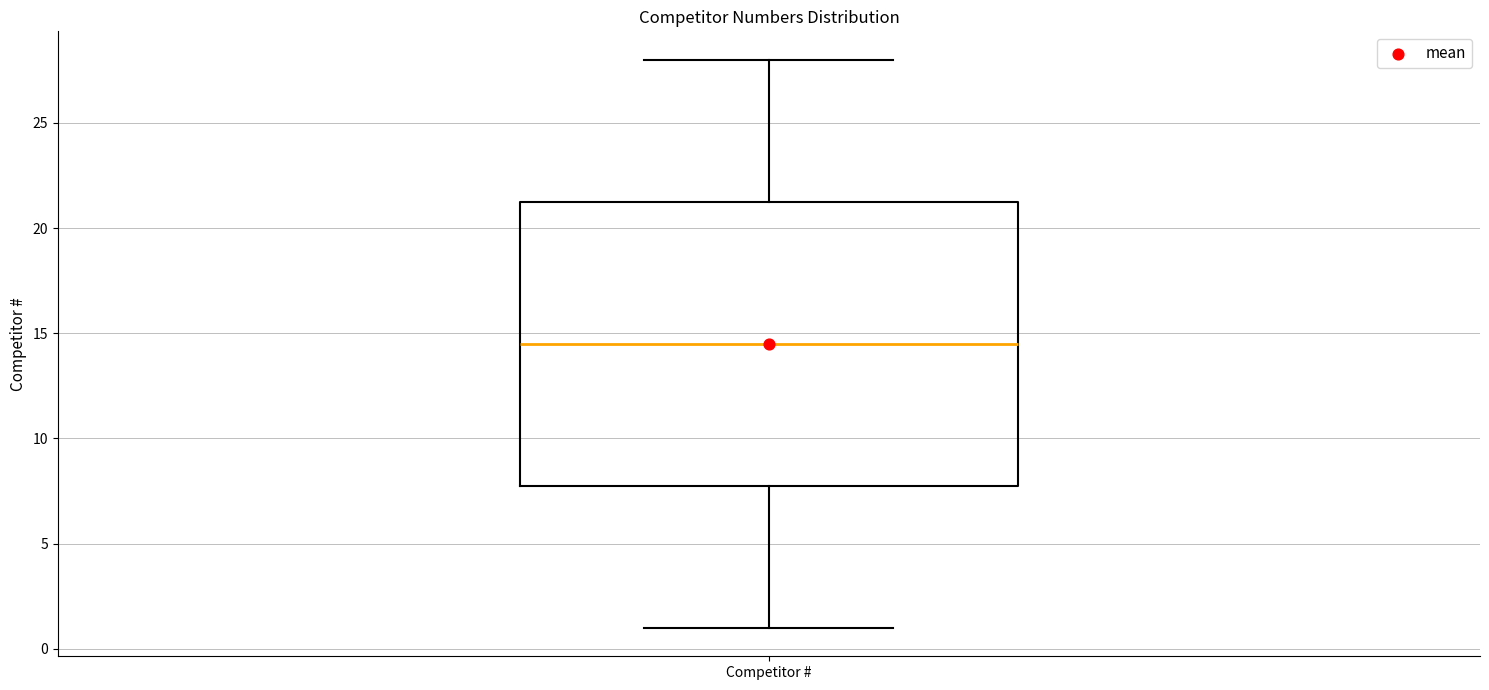

Read this box plot against the y-axis: the position of the median line, the range covered by the box, and the ends of both whiskers. The values are not printed on the chart, so give them approximately, as read against the axis.

median 14.5, box 8.0 to 21.5, whiskers 1.0 to 28.0